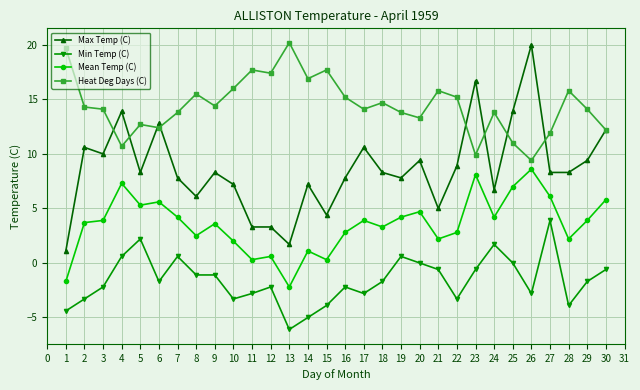

What is the value of the Mean Temp (C) point at the 2nd from the left?

3.7